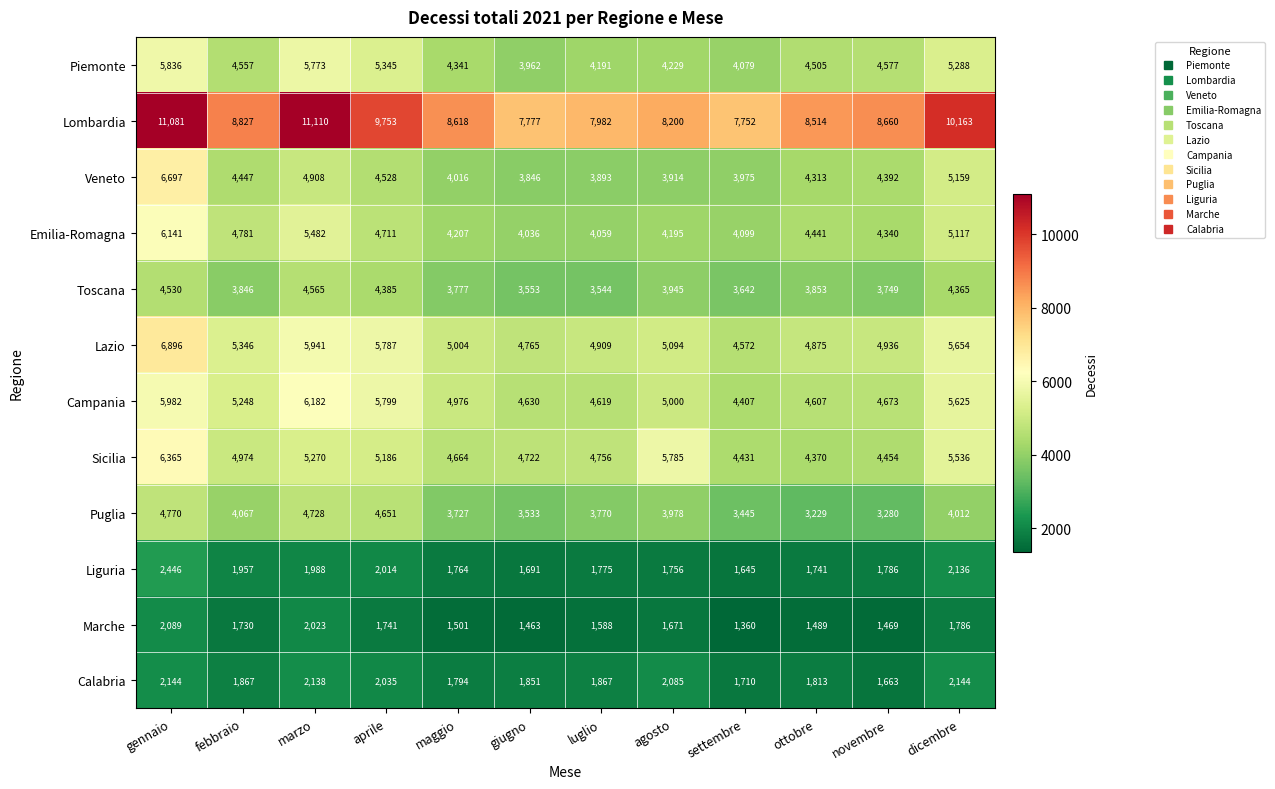

What is the sum of all Toscana values?

47754